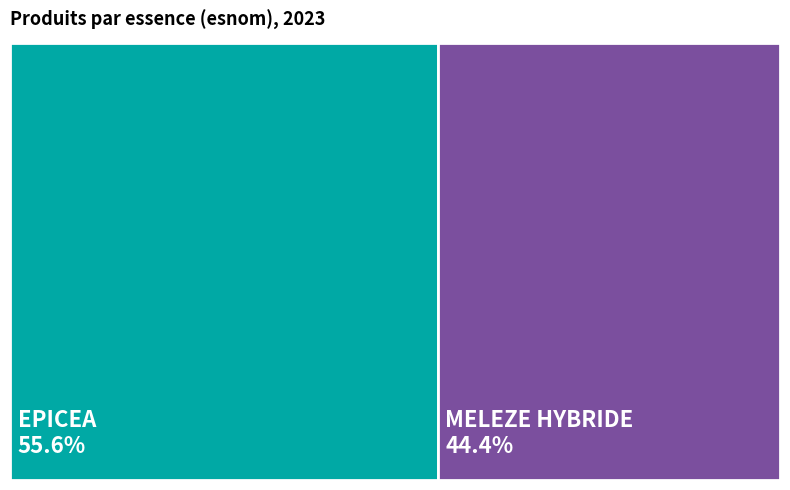

Is it true that MELEZE HYBRIDE is 44% of the pie?

True